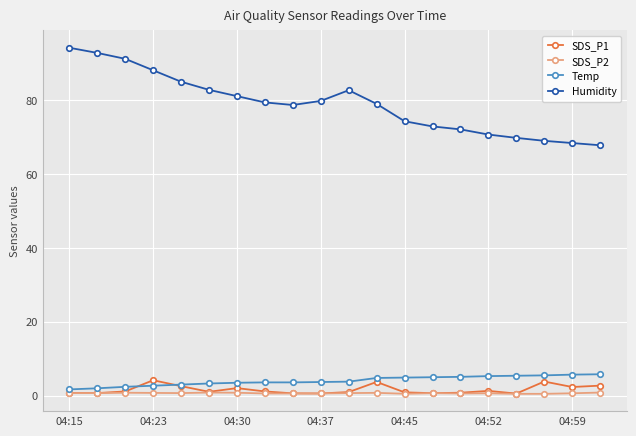

Does the chart have visible grid lines?

Yes